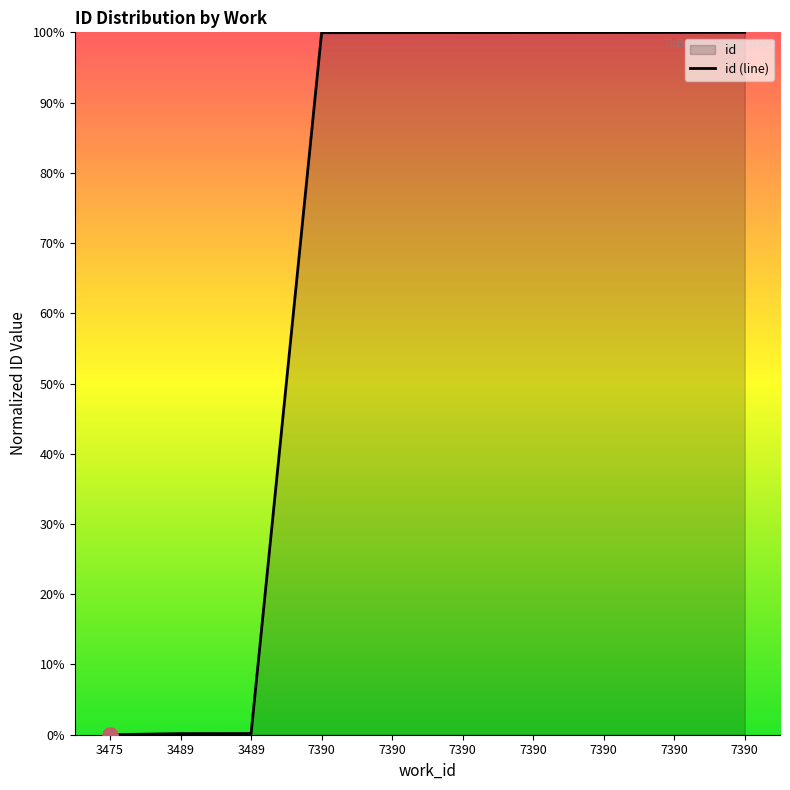

Approximately how many times larger is the value at 7390 compared to 7390?

1.0